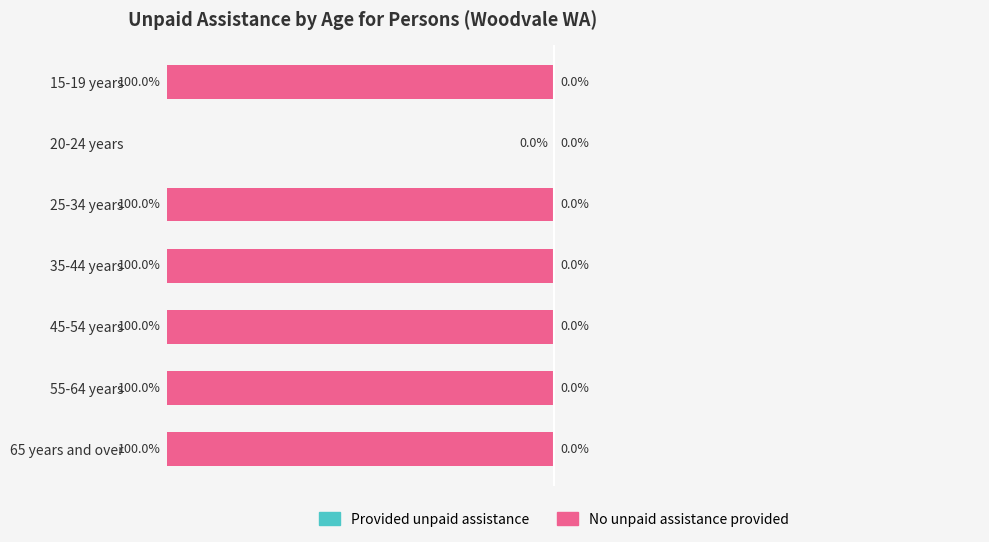

Which category has the highest value across all series?

20-24 years